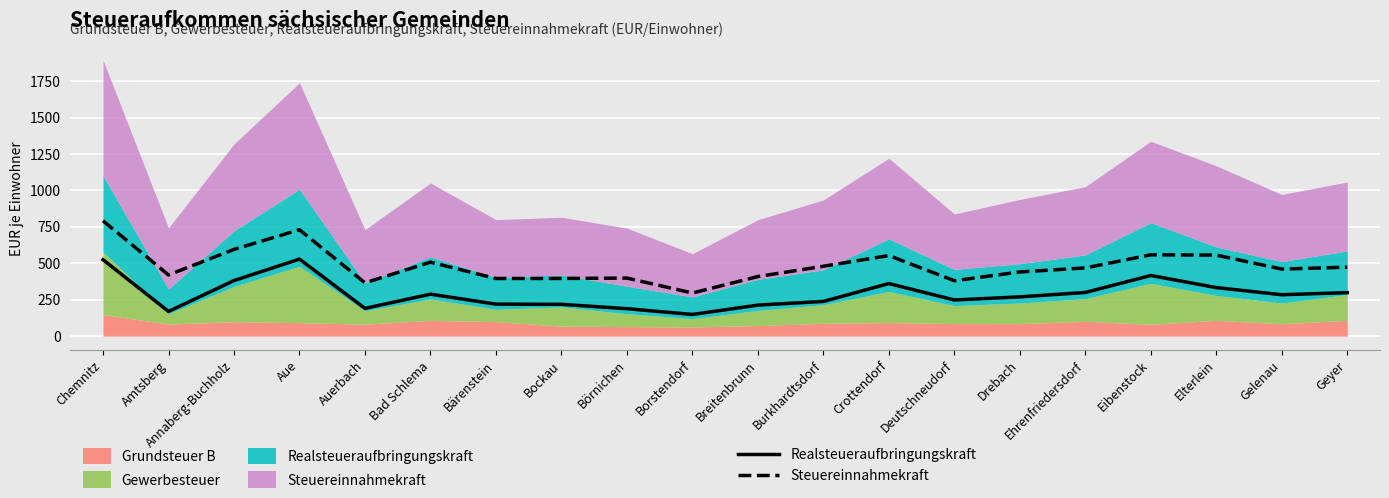

At which label does Realsteueraufbringungskraft (Linie) first exceed 284?

Chemnitz